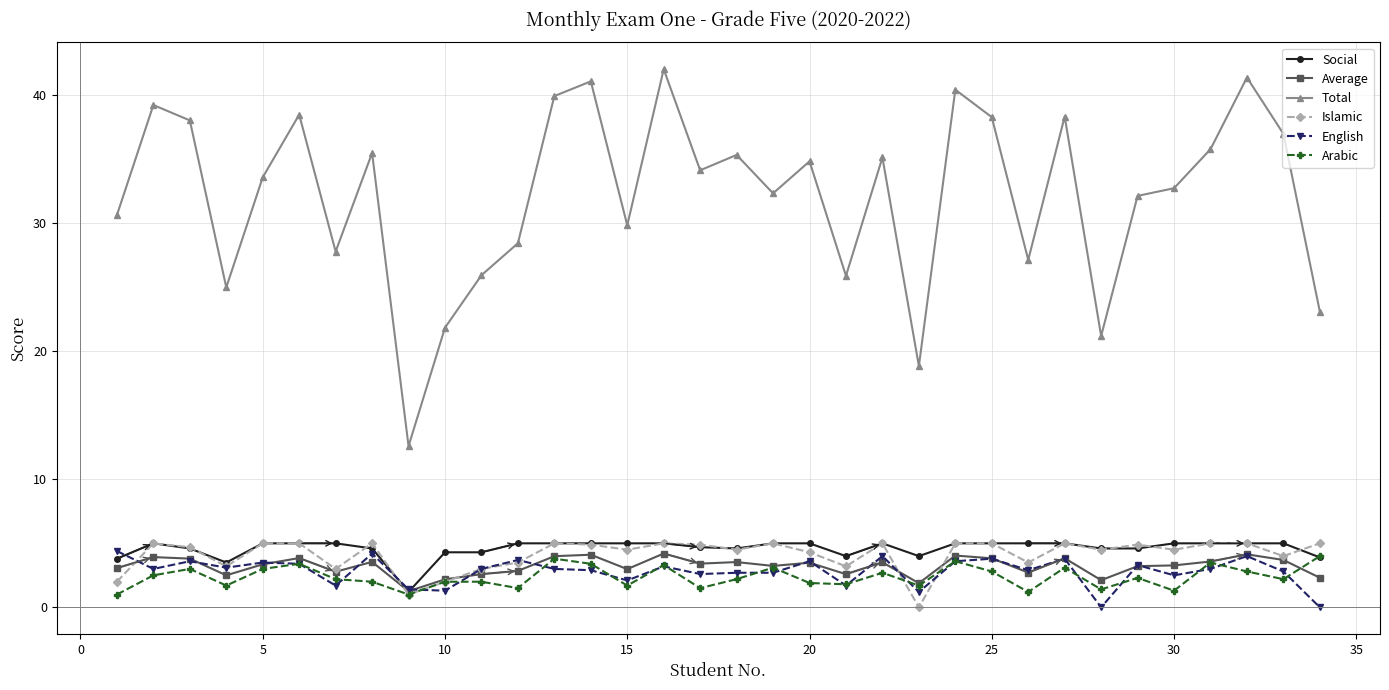

Which series has the largest total across all categories?

Total